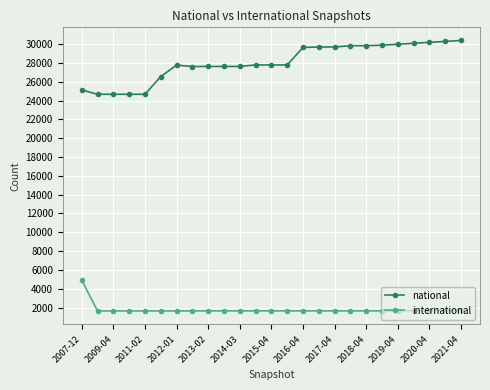

What is the difference between the maximum and minimum values in the international series?

3271